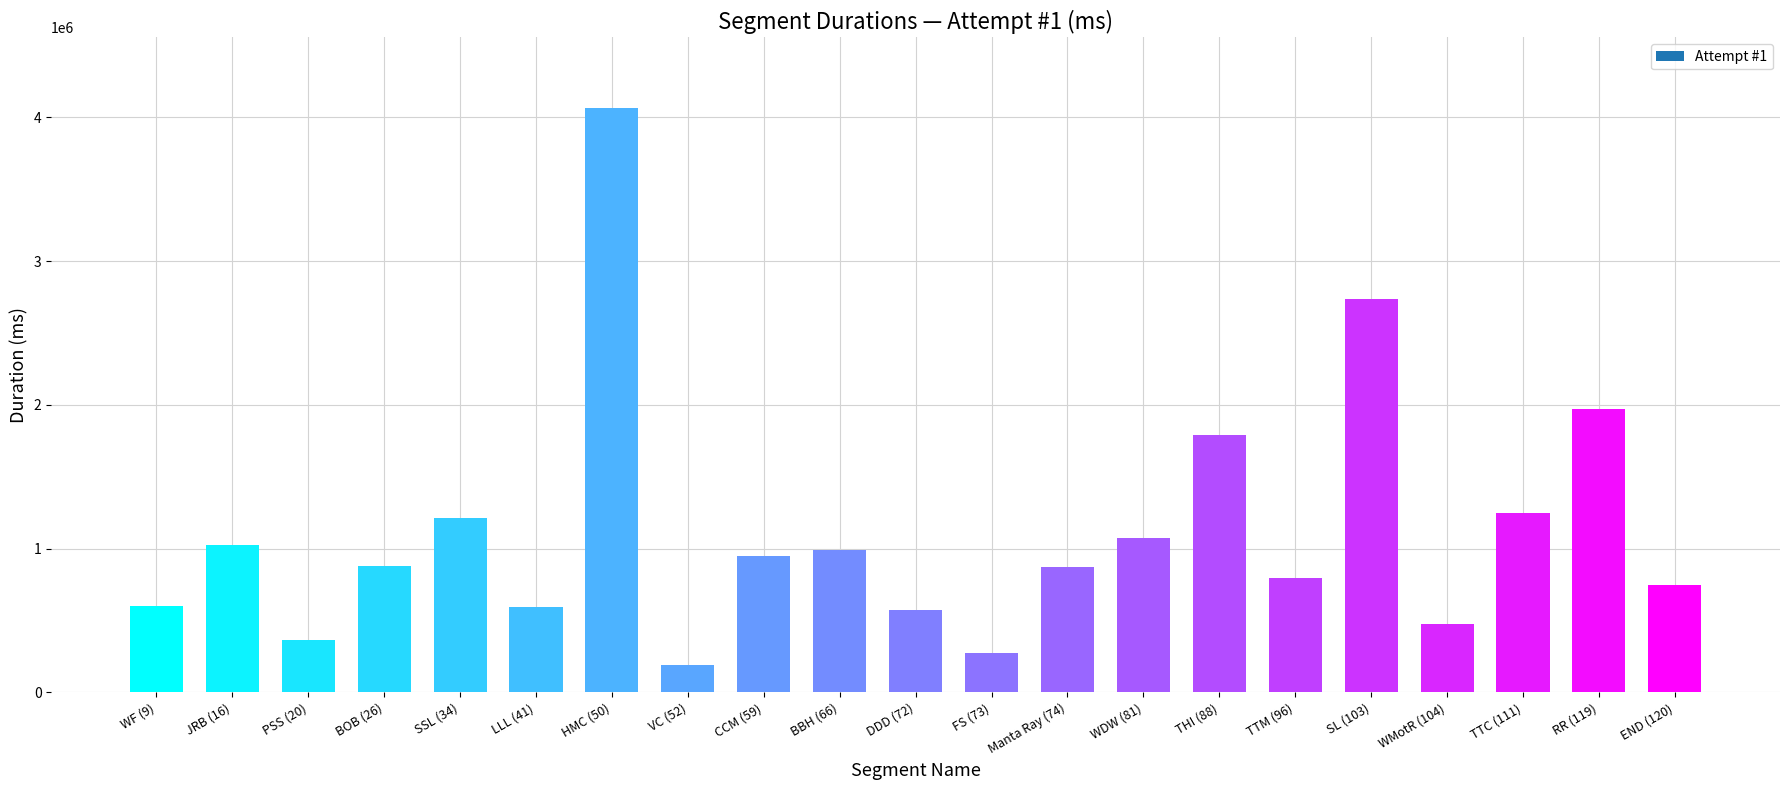

What is the difference between the second highest and minimum values?

2546026